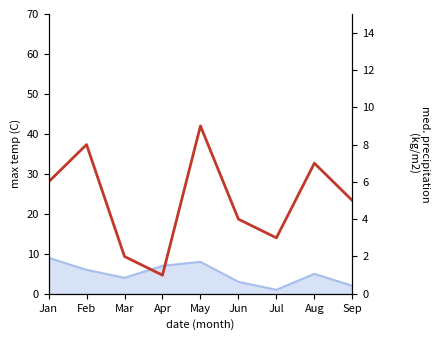

Where is the data nearest to the value 5?

Sep